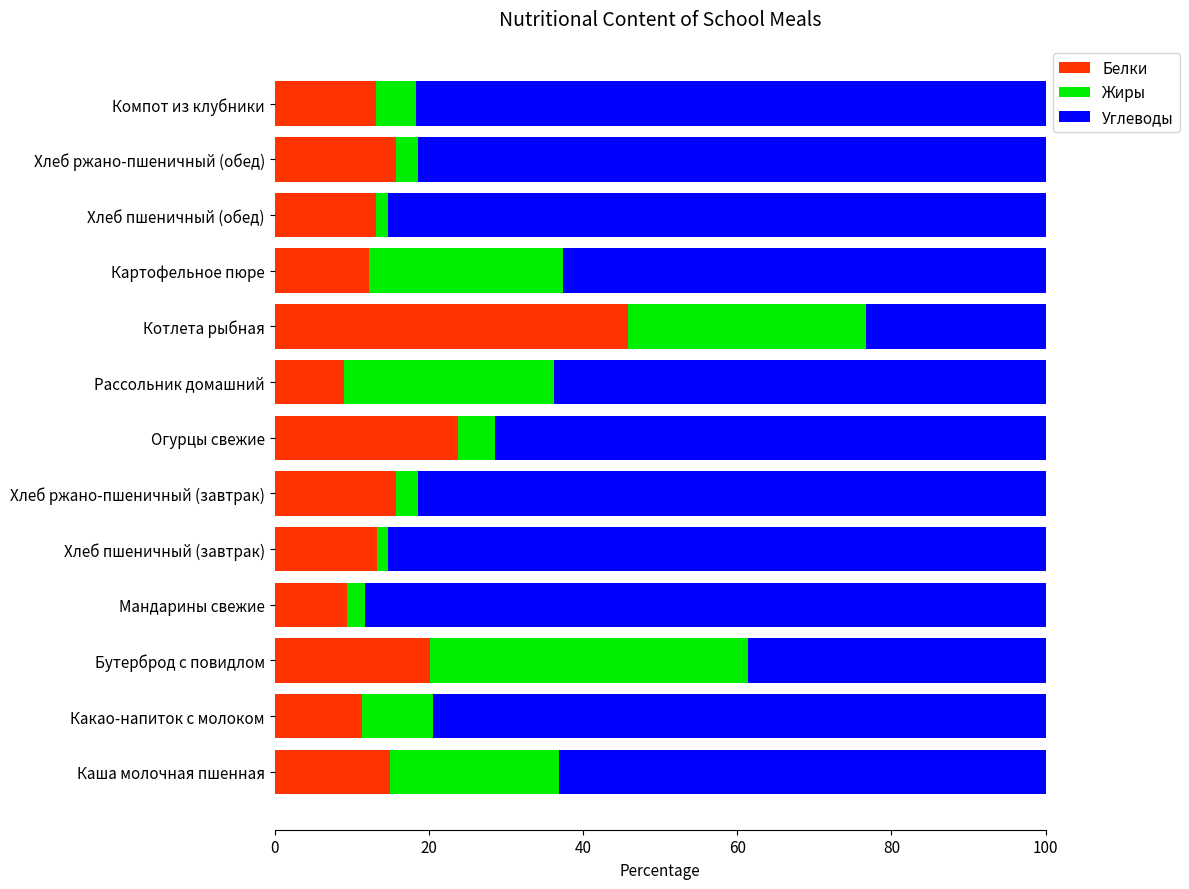

What is the difference between the Белки values at Каша молочная пшенная and Мандарины свежие?

5.5